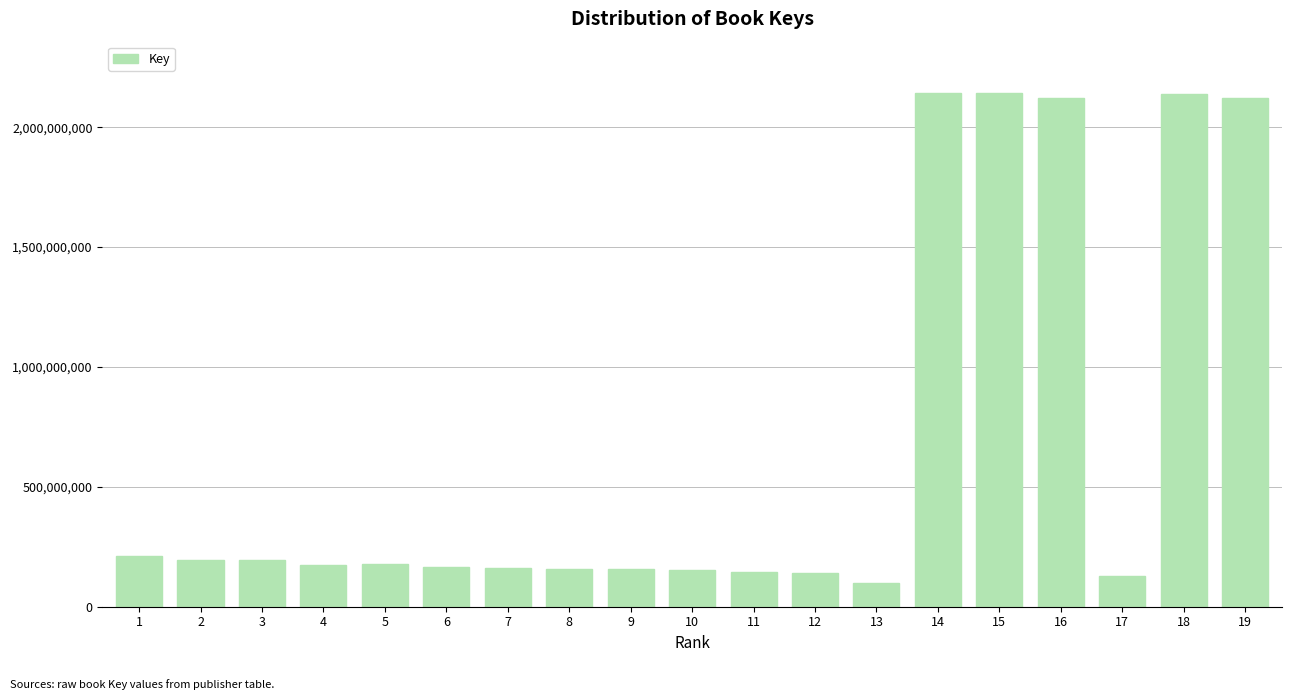

What is the minimum value shown in the chart?

100644680